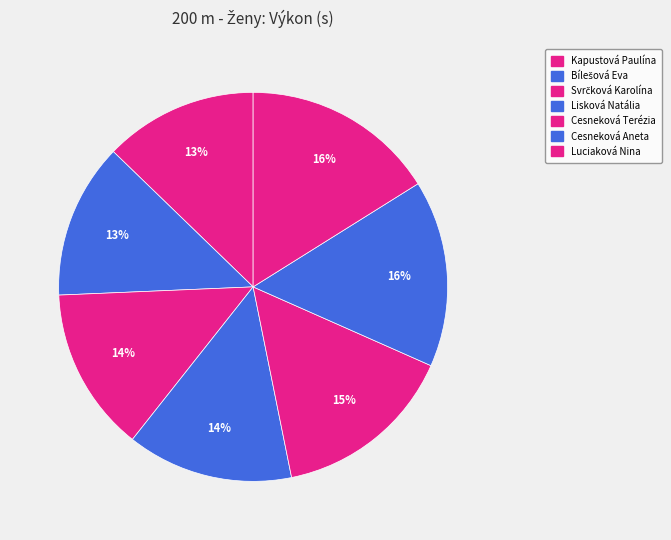

How many segments does this pie chart have?

7